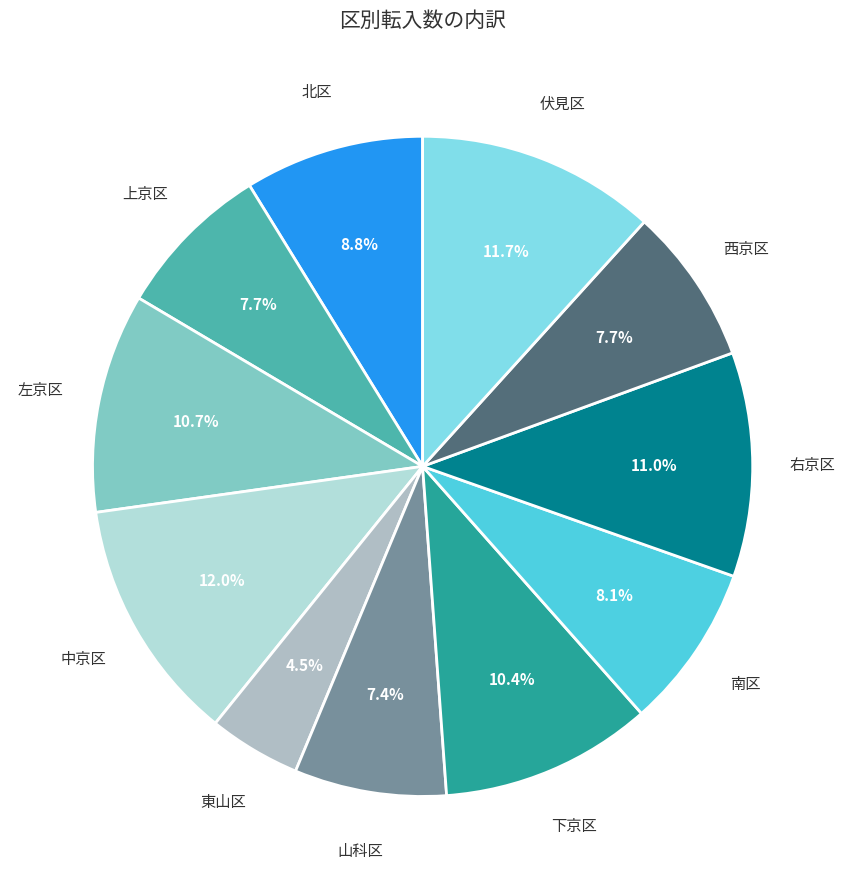

How many segments does this pie chart have?

11